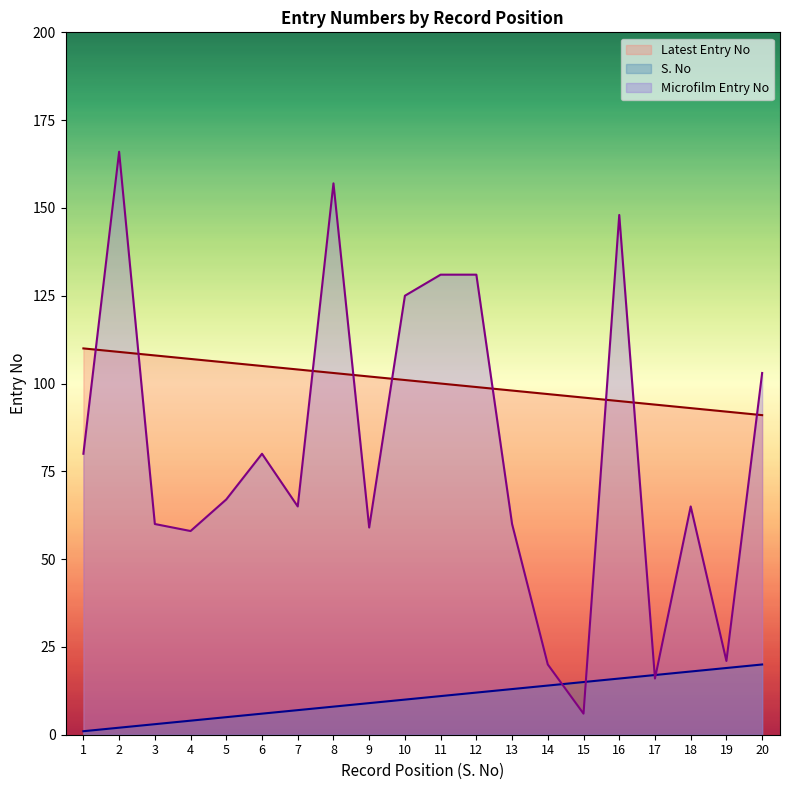

What is the greatest value displayed?

166